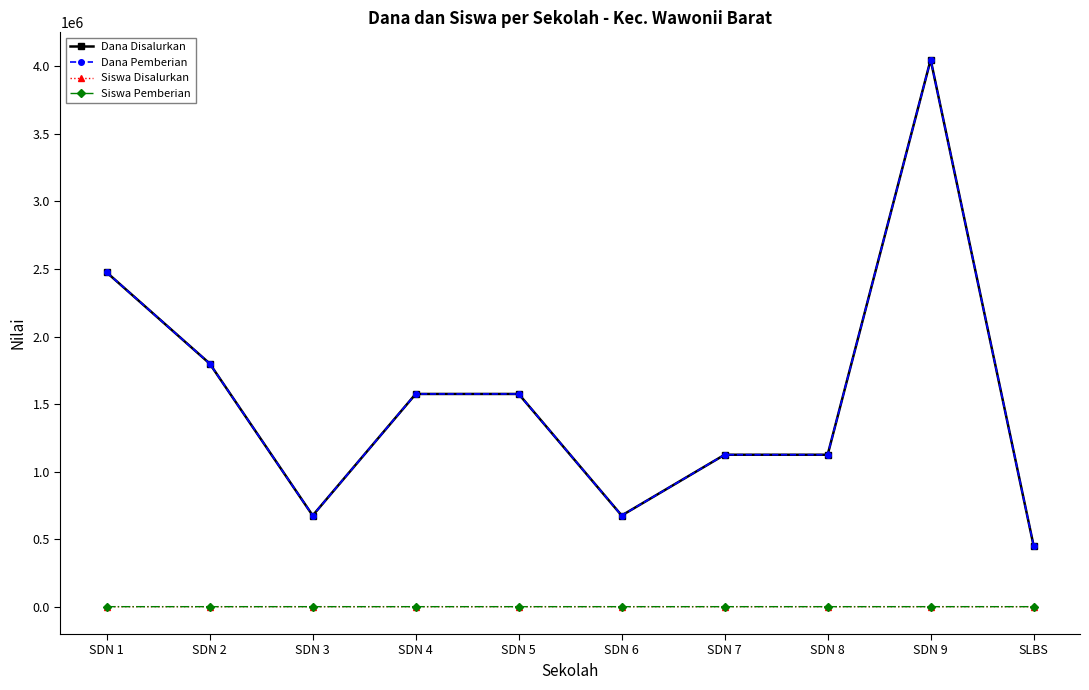

True or false: Dana Disalurkan has a value of 1125000 at SDN 8.

True